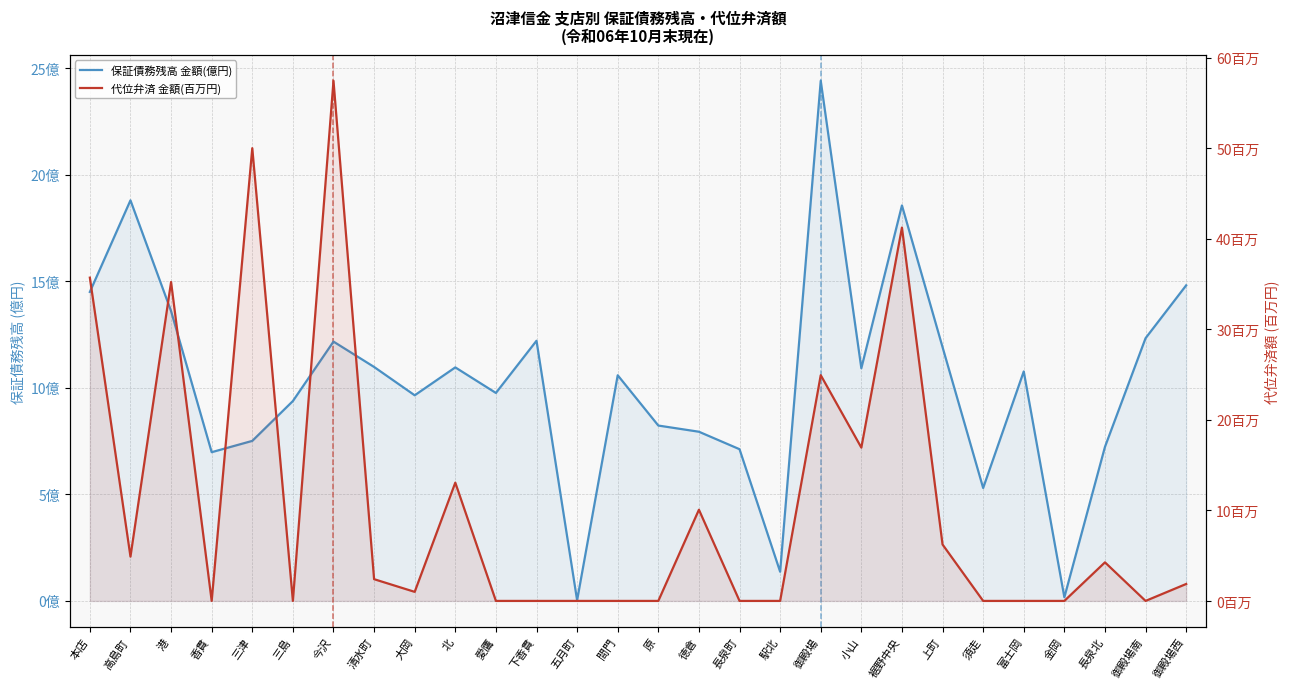

In 代位弁済 金額(百万円), how many points are higher than both neighbors (excluding endpoints)?

8